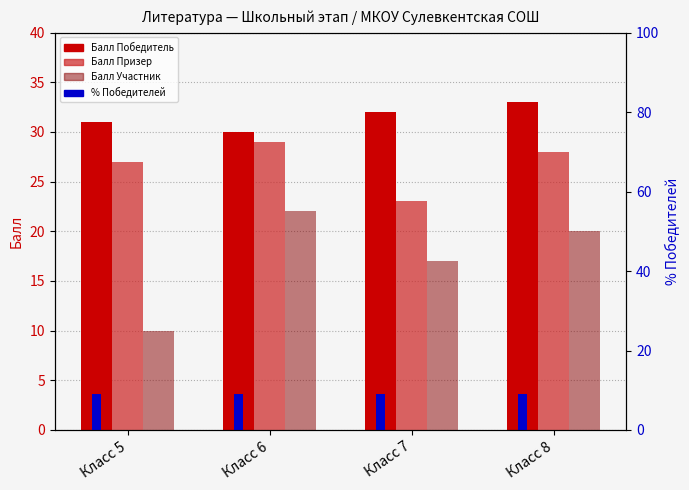

Is it true that Балл Призер equals 12.0 at Класс 6?

False